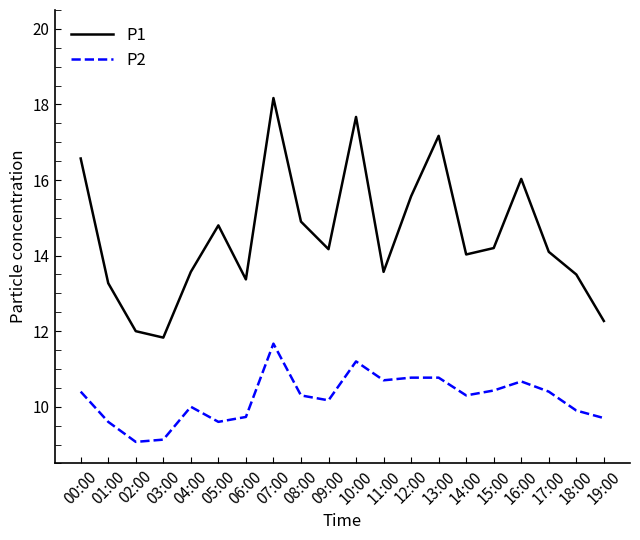

True or false: P1 and P2 cross at least once.

False